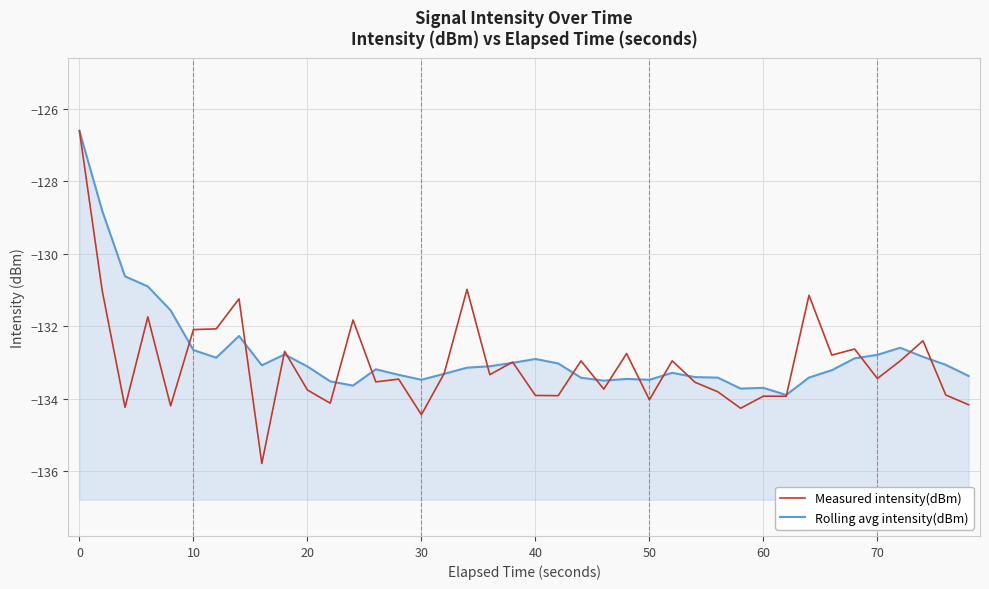

Rank the series by their maximum value, from highest to lowest.

Measured intensity(dBm), Rolling avg intensity(dBm)